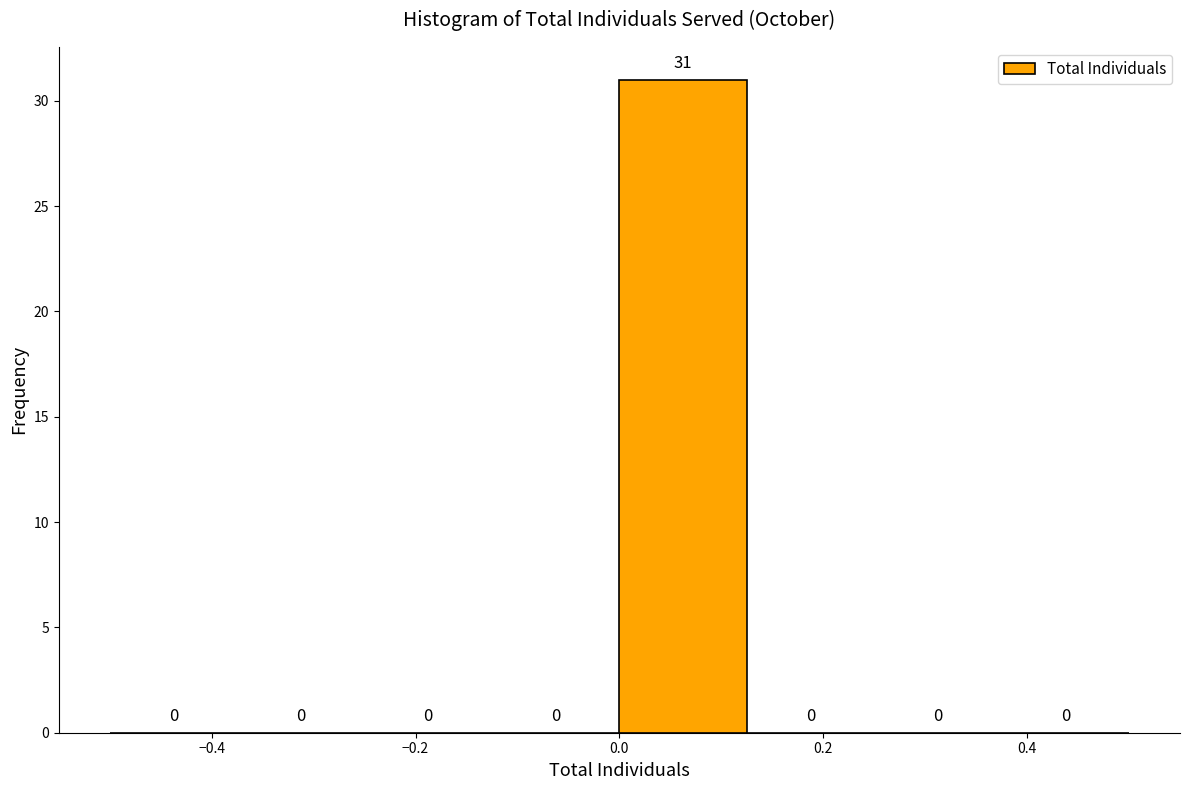

Reading left to right, list every bar in this chart as the range it spans on the x-axis followed by its height. The bar edges are not printed on the chart, so give them approximately, as read against the axis.

-0.500 to -0.375: 0
-0.375 to -0.250: 0
-0.250 to -0.125: 0
-0.125 to 0.000: 0
0.000 to 0.125: 31
0.125 to 0.250: 0
0.250 to 0.375: 0
0.375 to 0.500: 0